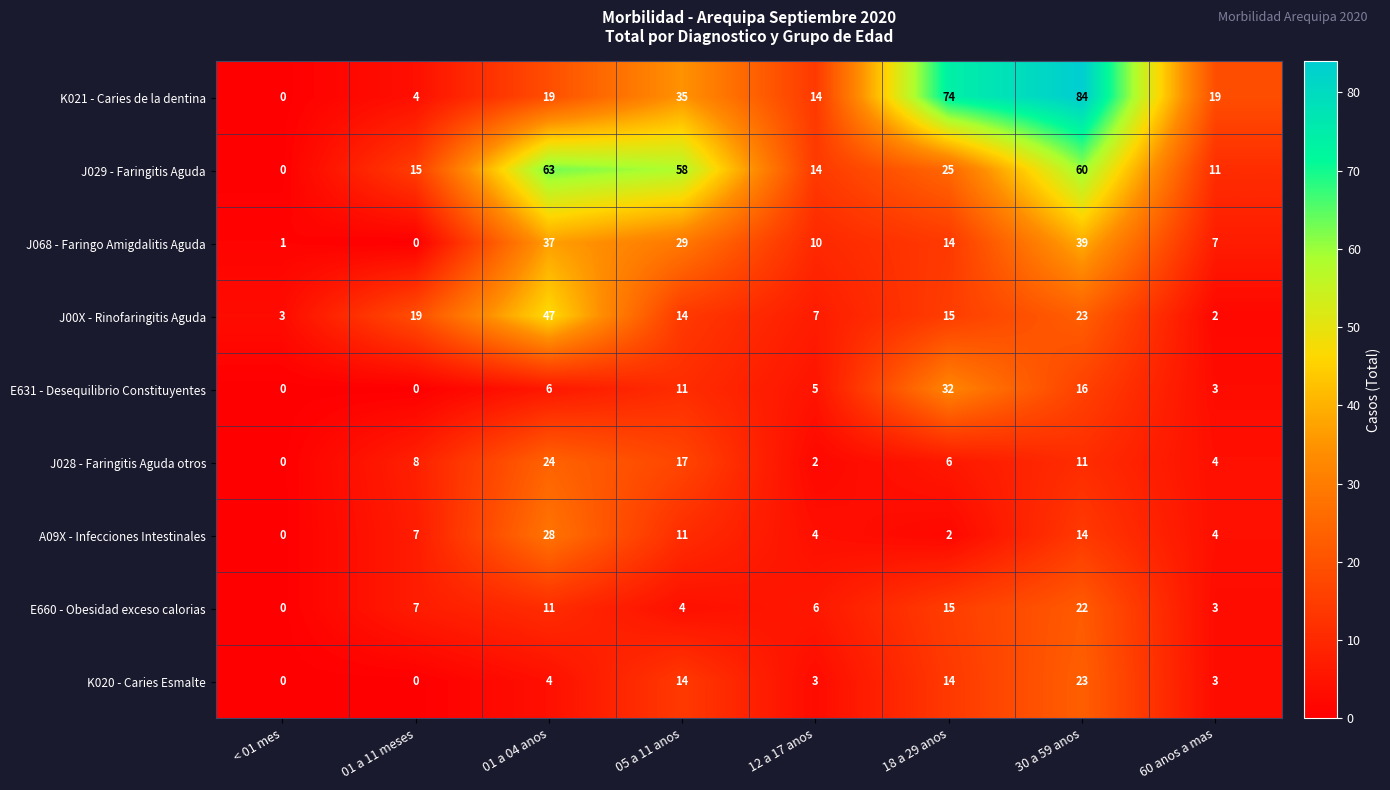

The value of K020 - Caries Esmalte at 12 a 17 anos is 2. True or false?

False